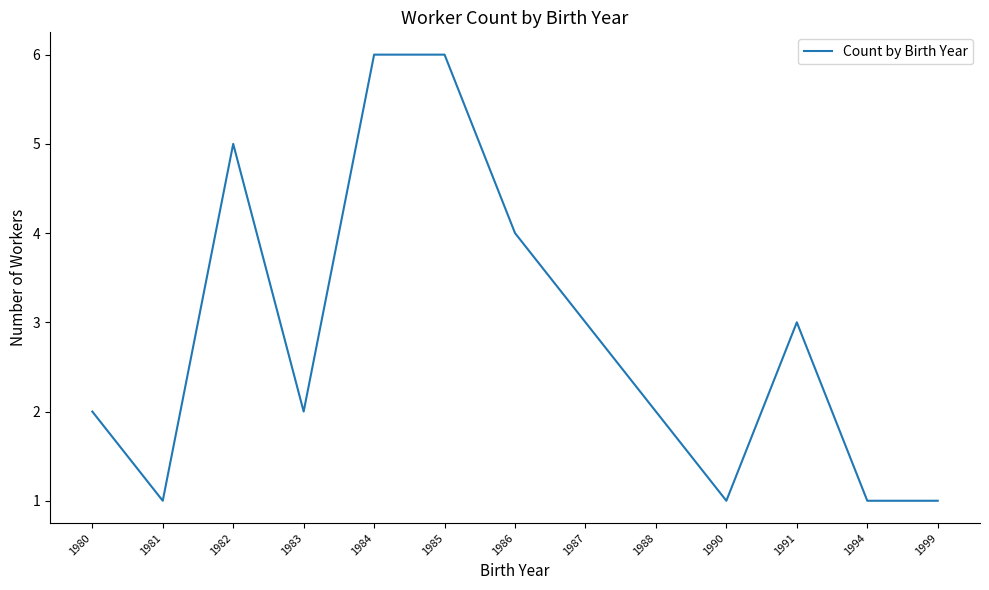

What is the approximate value at 1994?

1